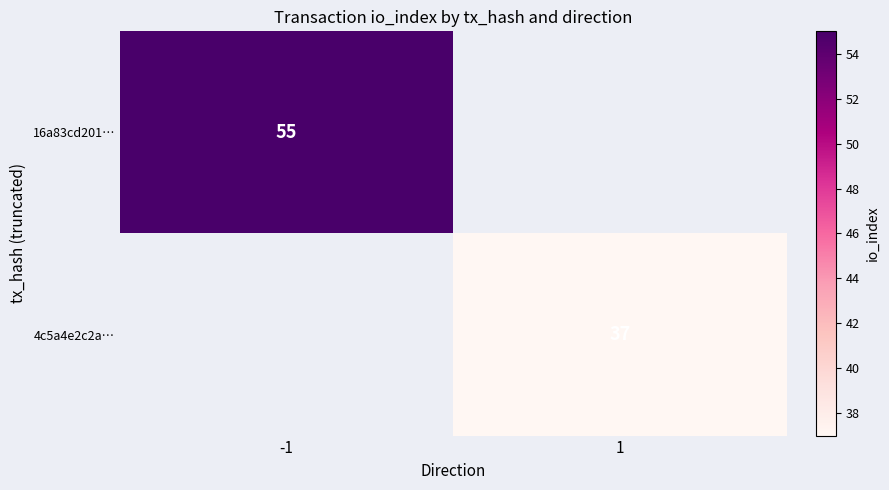

True or false: 16a83cd201… has a value of 82 at -1.

False